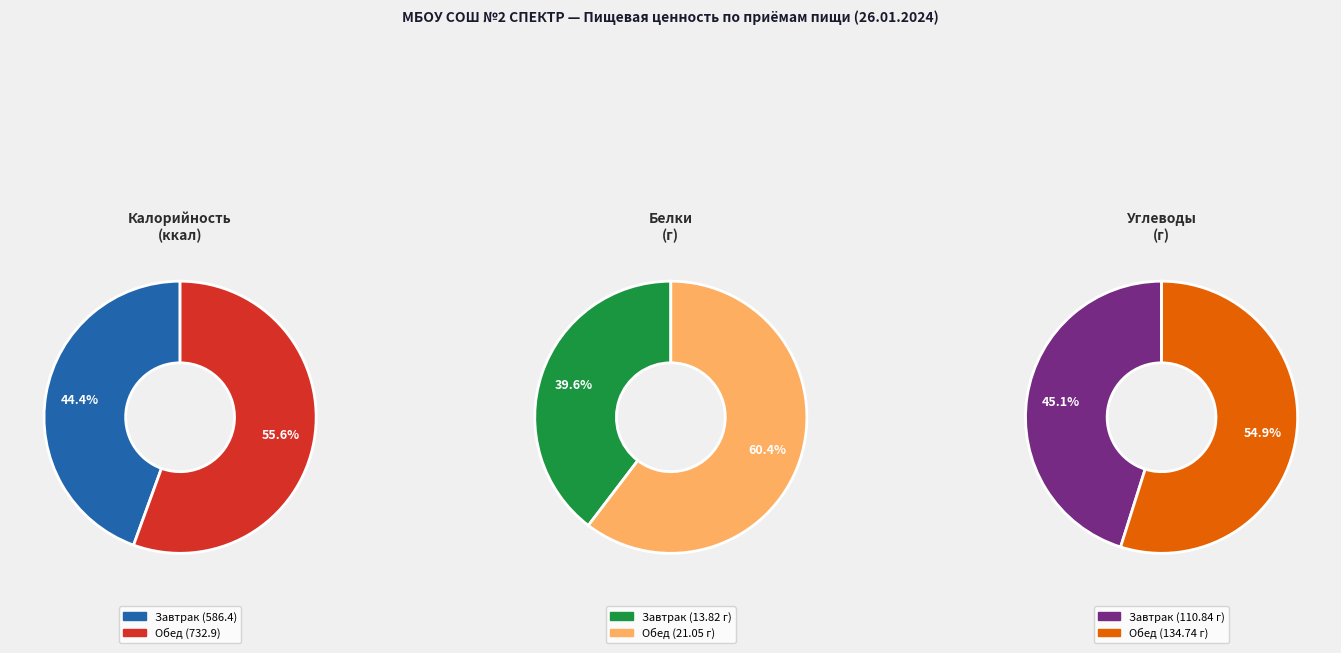

What is the spread (max minus min) of values at Обед?

113.7